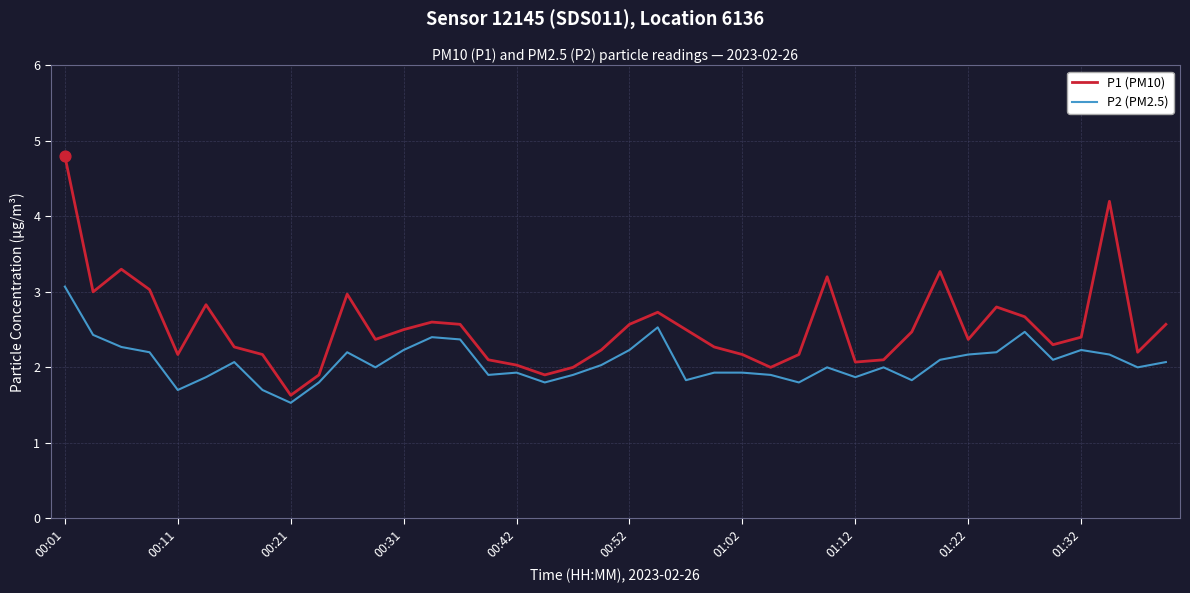

Which series has the largest total across all categories?

P1 (PM10)